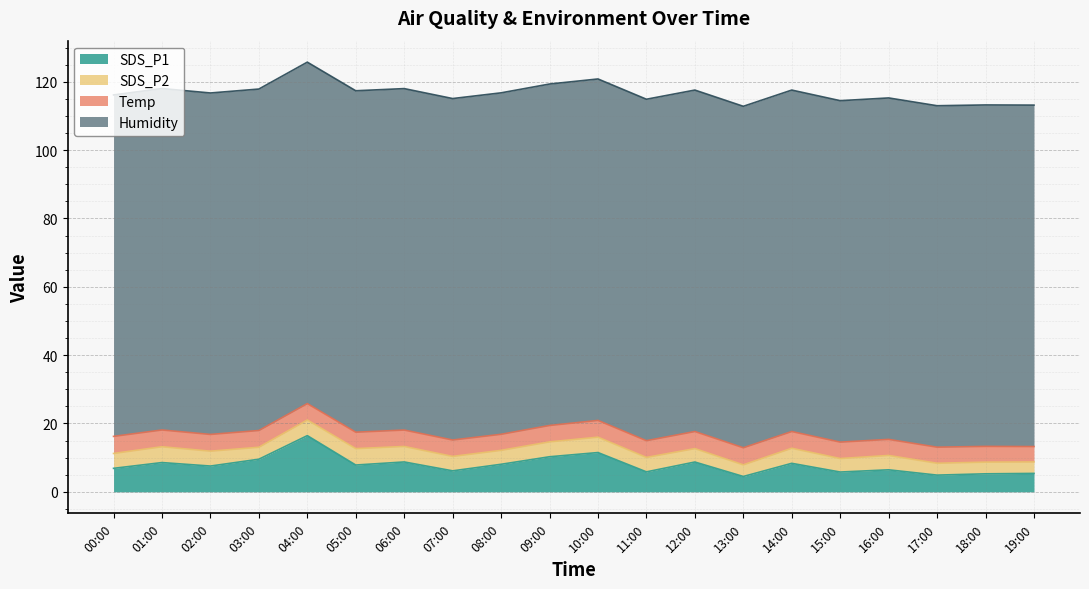

Read the Temp value at 11:00.

4.9